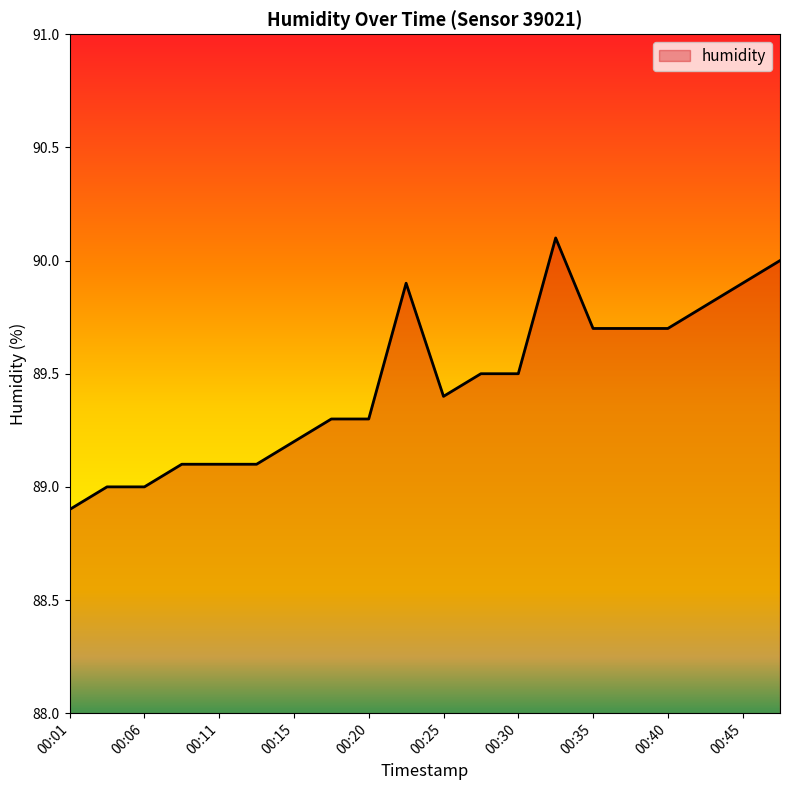

Does the chart have visible grid lines?

No